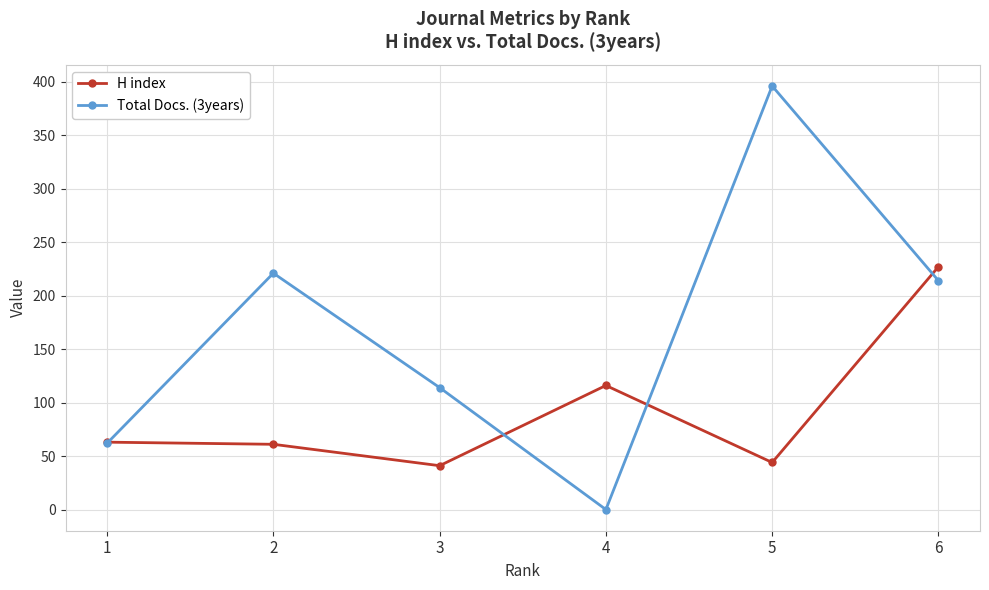

Rank the series by their average value, from highest to lowest.

Total Docs. (3years), H index